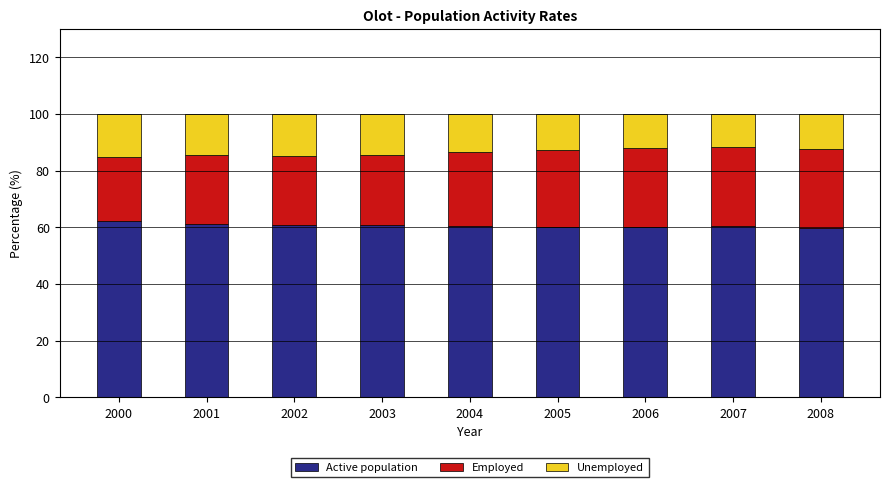

How many categories are shown in the chart?

9